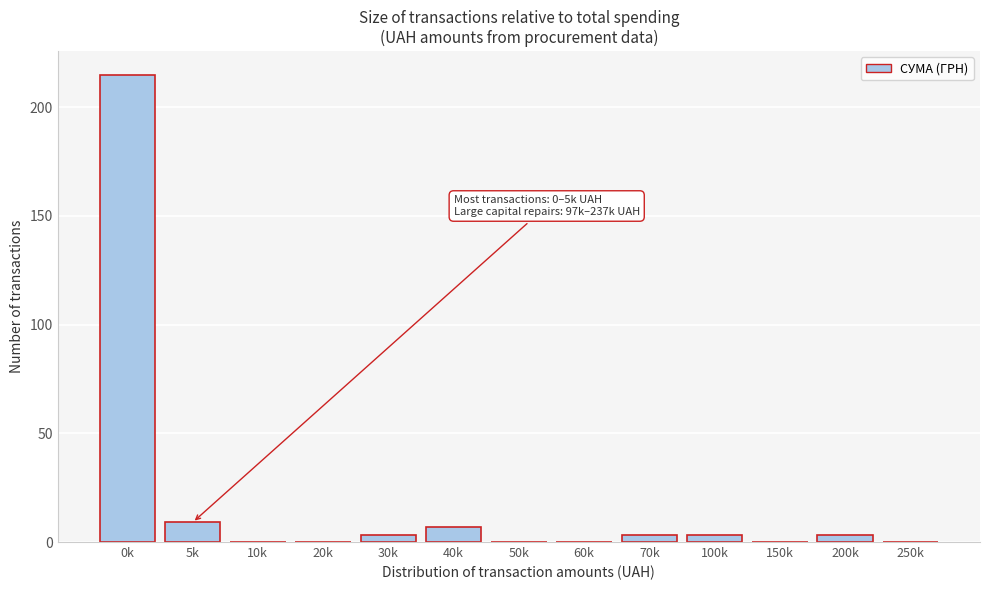

Reading left to right, extract all data points from this chart.

0k=215	5k=9	10k=0	20k=0	30k=3	40k=7	50k=0	60k=0	70k=3	100k=3	150k=0	200k=3	250k=0